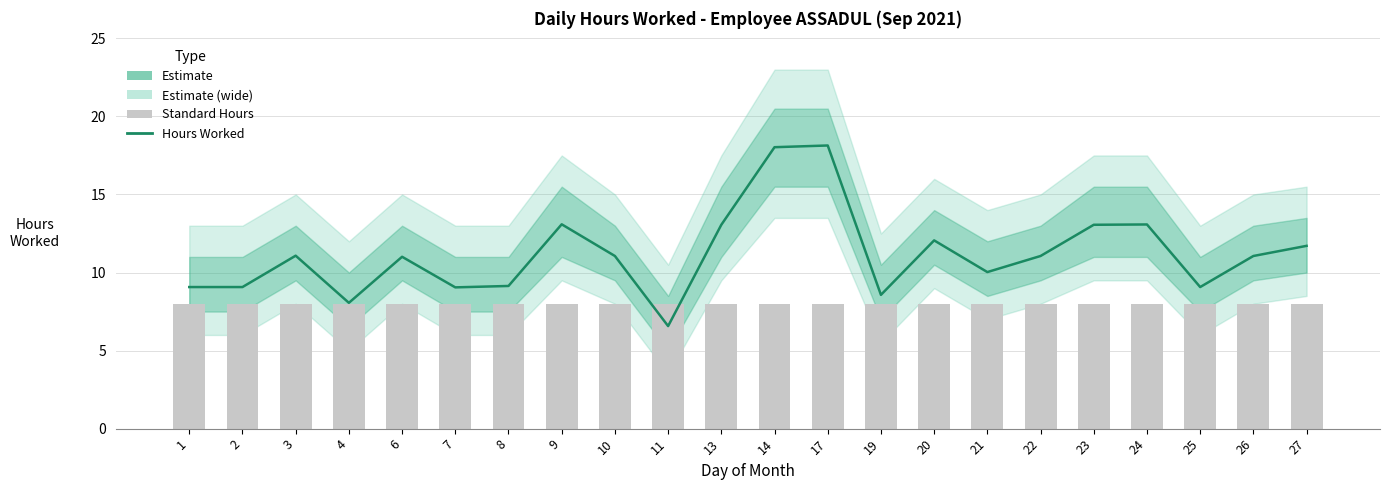

Which series changed the most between 2 and 3?

Hours Worked